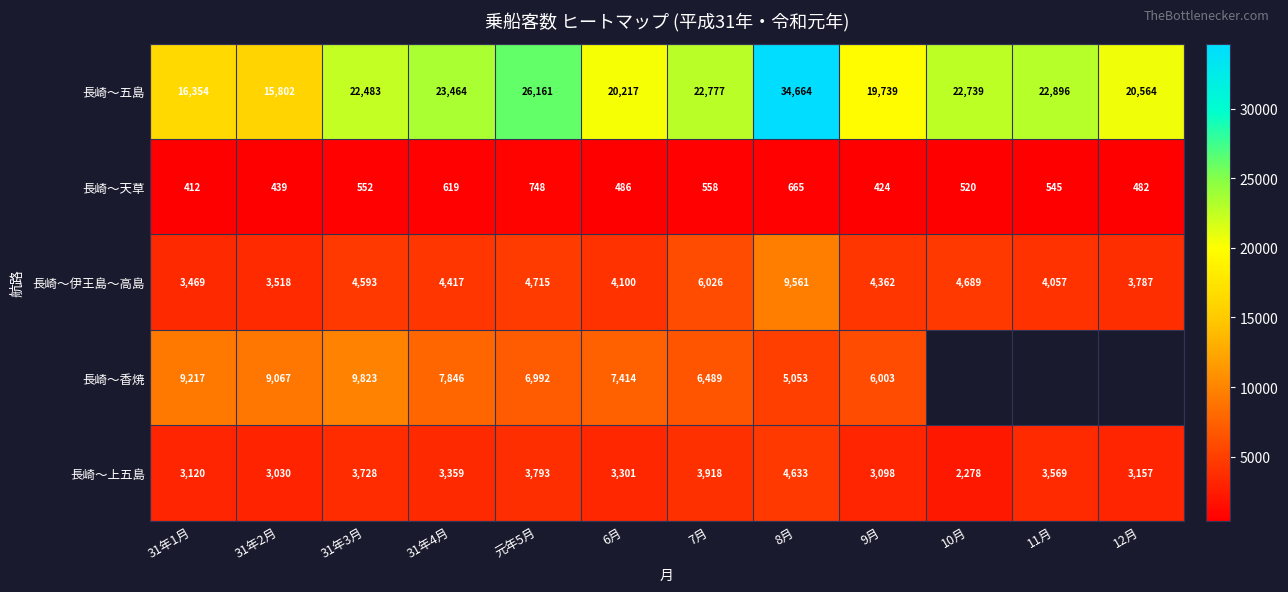

Which category has the highest value in the 長崎～伊王島～高島 series?

8月